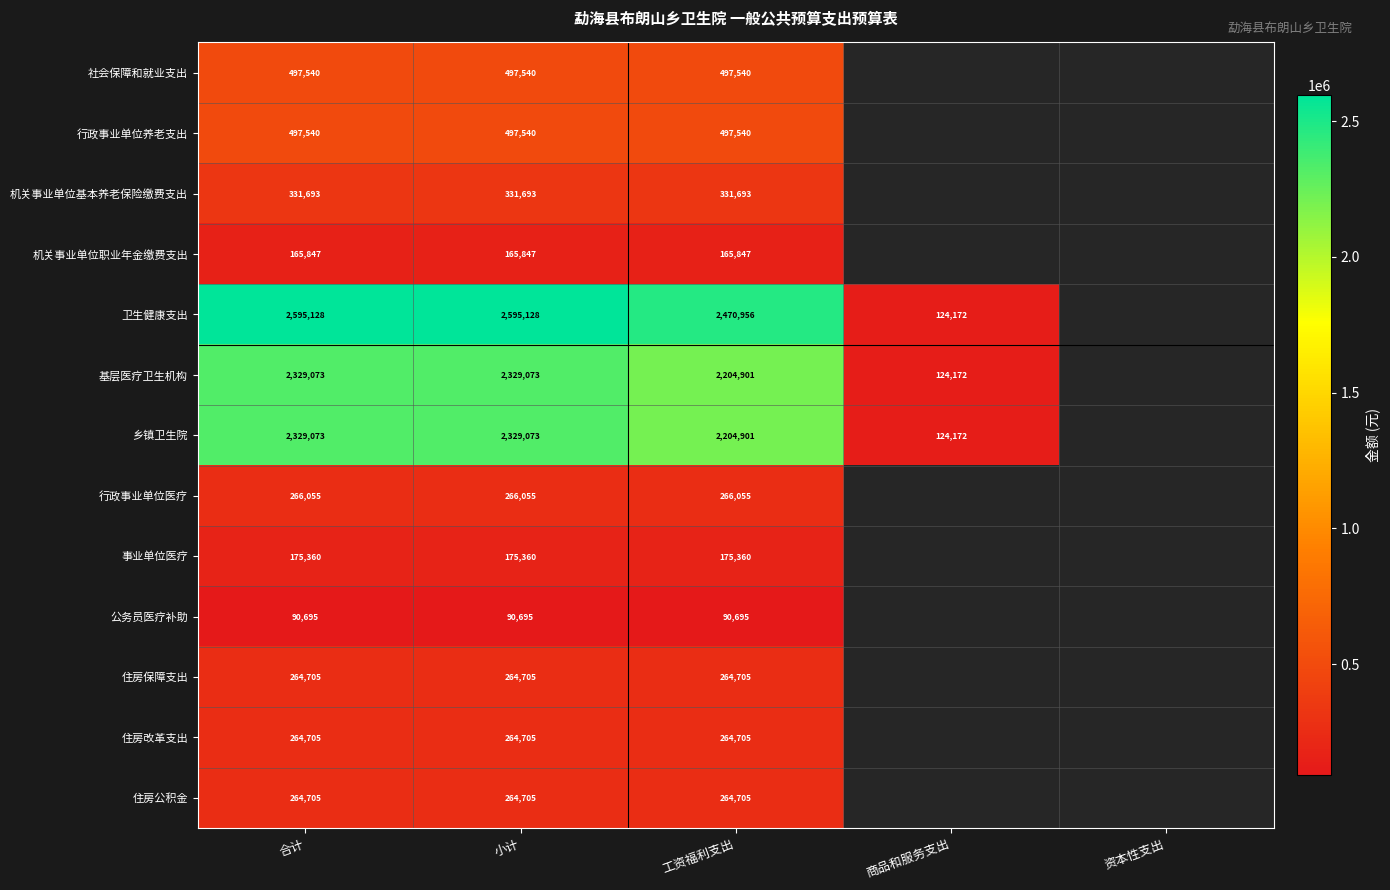

Is the value of 住房改革支出 at 合计 greater than the value of 行政事业单位养老支出 at 小计?

No